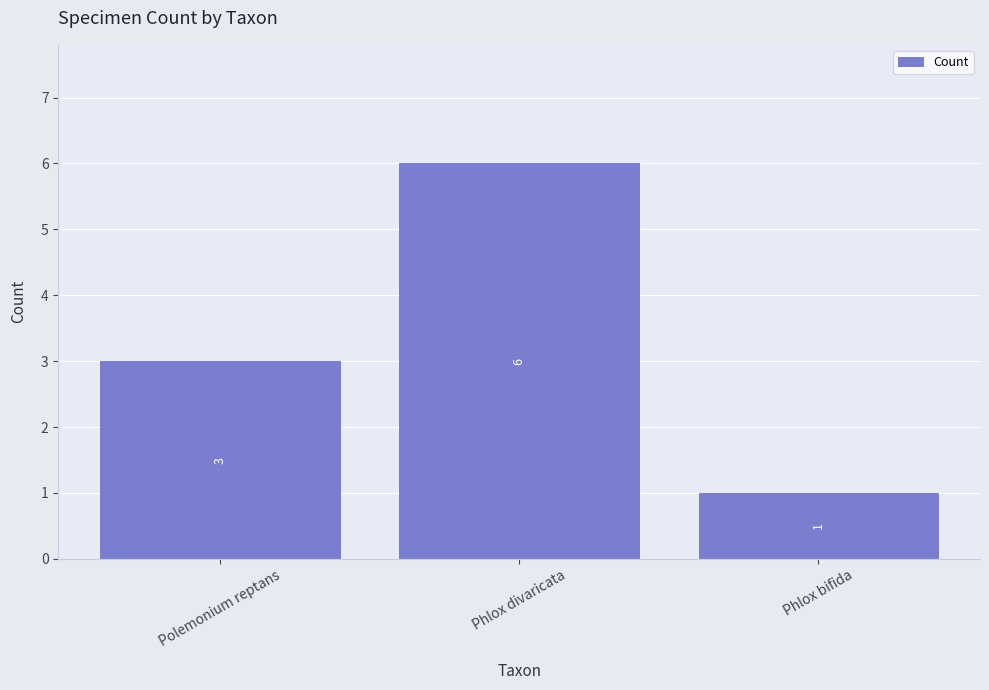

What is the change in value from Polemonium reptans to Phlox bifida?

-2